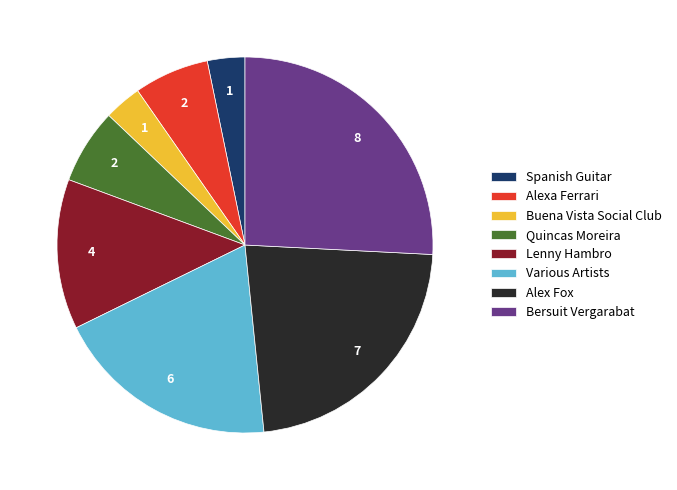

What is the largest slice in the pie chart?

Bersuit Vergarabat